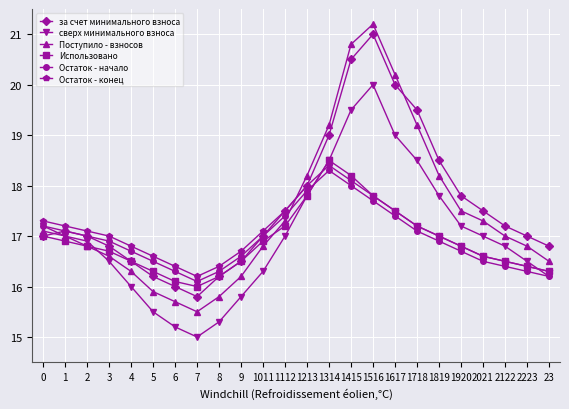

What is the value of the Поступило - взносов point at the 20th from the left?

17.5